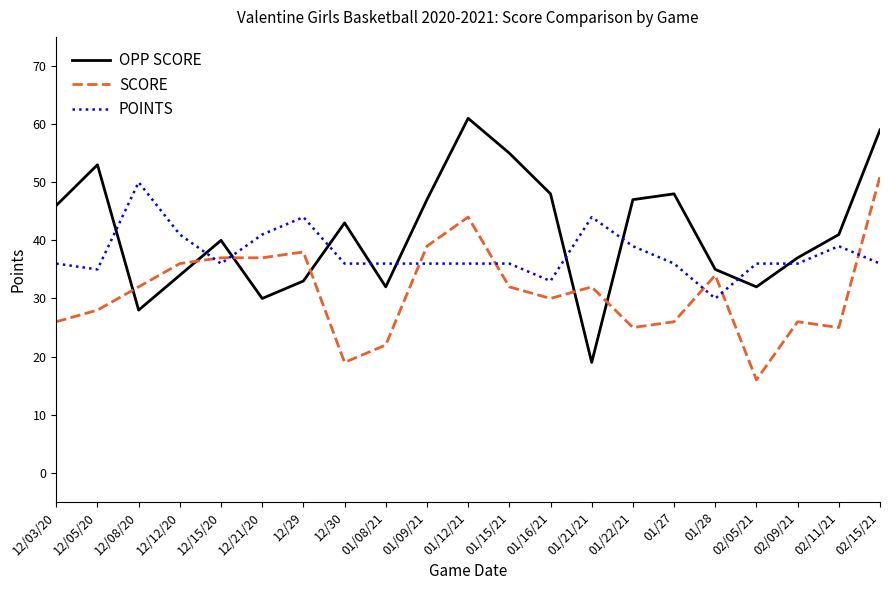

Reading left to right, what are all the values shown in this chart?

OPP SCORE: 46	53	28	34	40	30	33	43	32	47	61	55	48	19	47	48	35	32	37	41	59
SCORE: 26	28	32	36	37	37	38	19	22	39	44	32	30	32	25	26	34	16	26	25	51
POINTS: 36	35	50	41	36	41	44	36	36	36	36	36	33	44	39	36	30	36	36	39	36